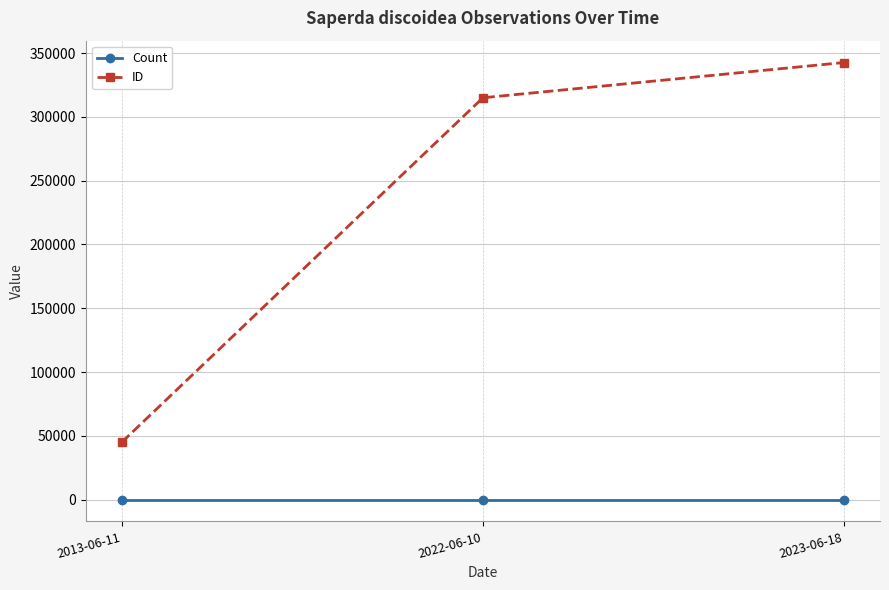

What position from the left is 2022-06-10?

2